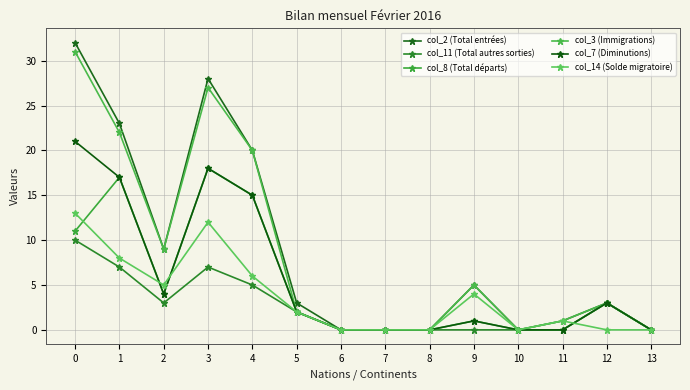

How many lines are shown in the chart?

6